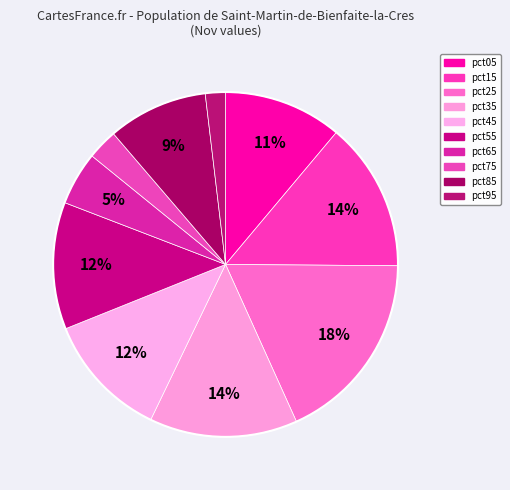

Is there any slice that represents more than half of the pie?

No